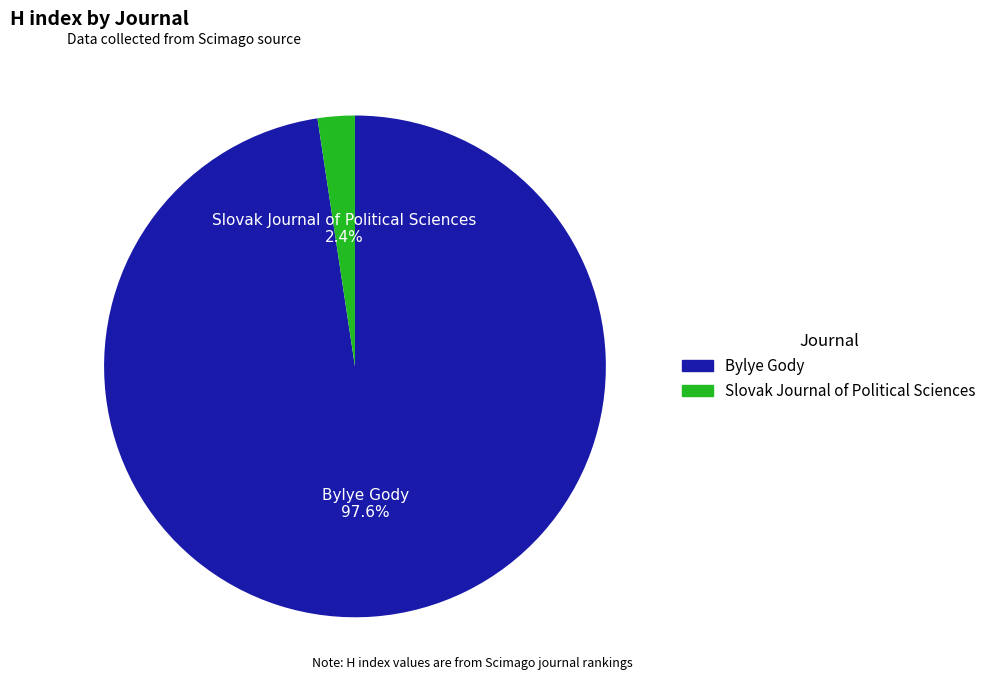

Does Slovak Journal of Political Sciences represent more than half of the total?

No